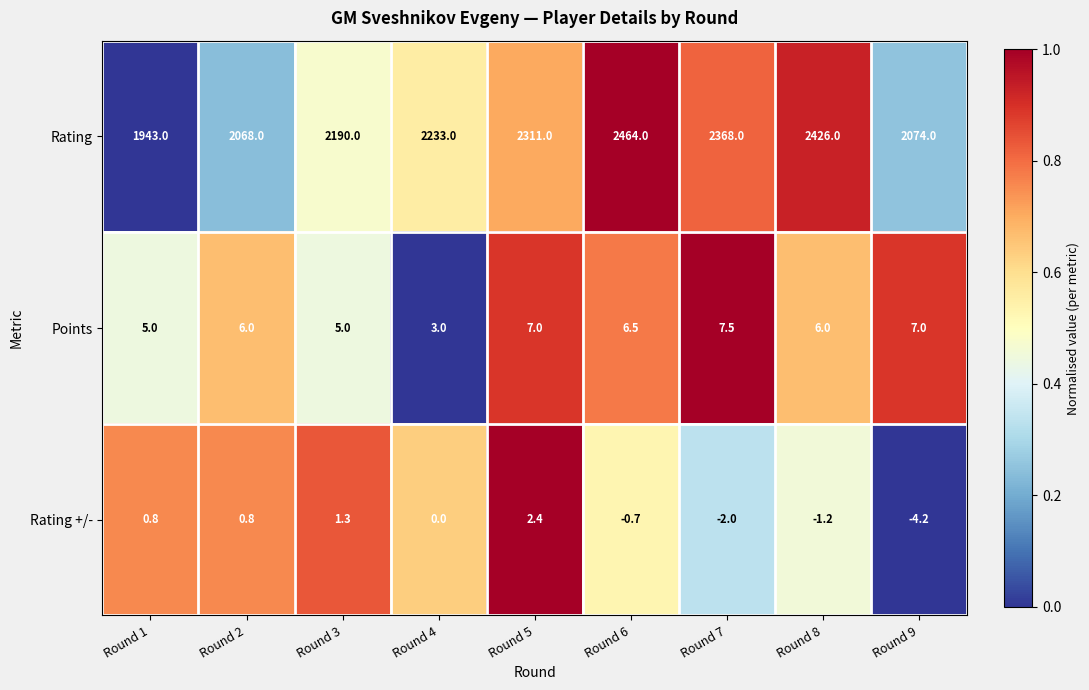

What is the sum of the Points values at Round 3 and Round 2?

11.0